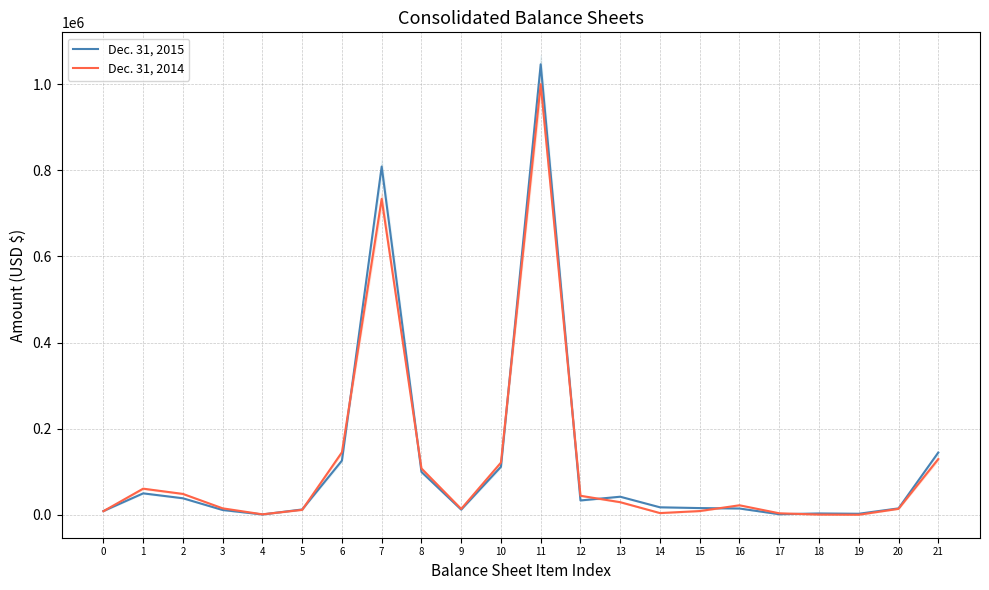

The value of Dec. 31, 2015 at 19 is 2400. True or false?

True